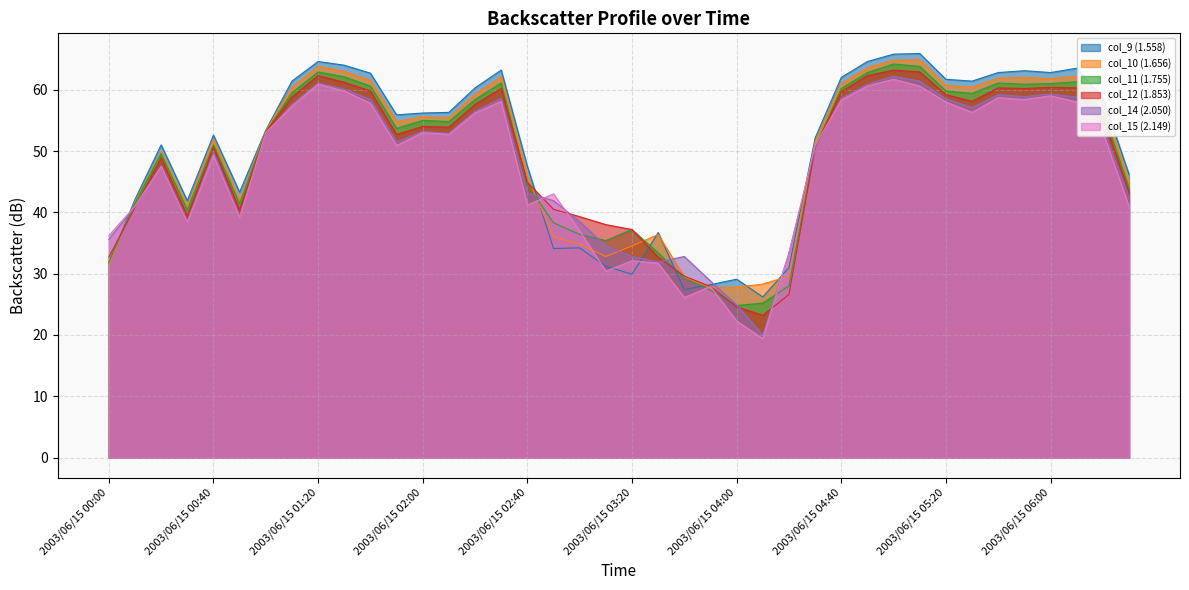

What is the approximate value of col_14 (2.050) at 2003/06/15 03:40?

32.8